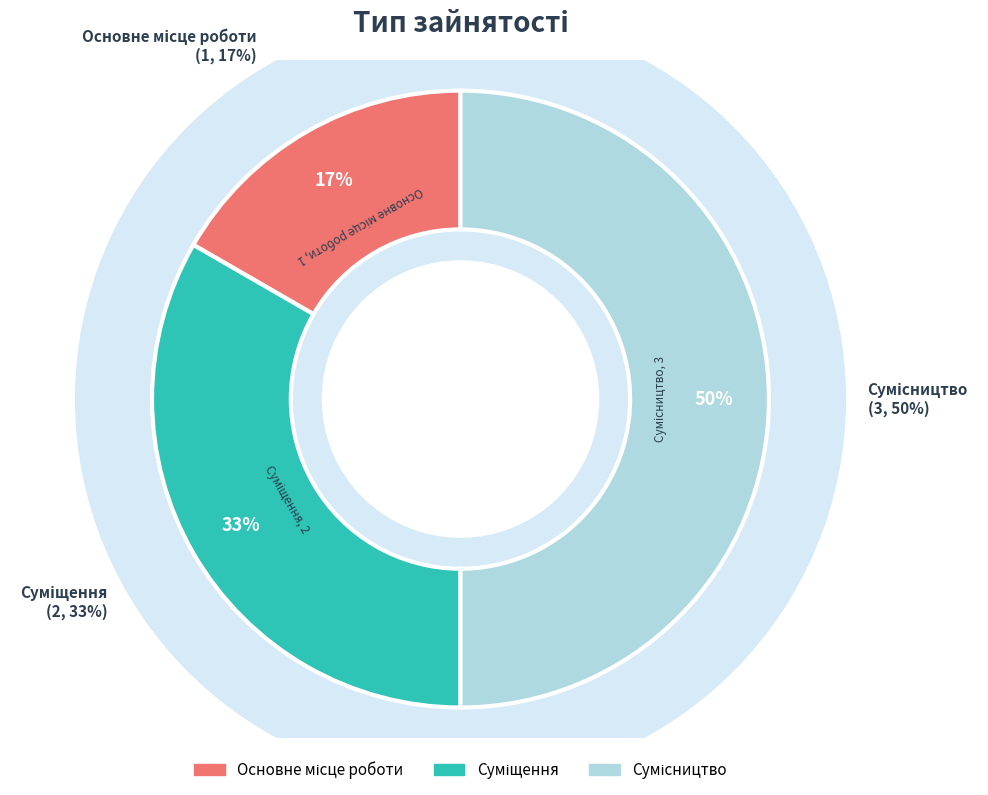

True or false: Сумісництво accounts for 37% of the total.

False